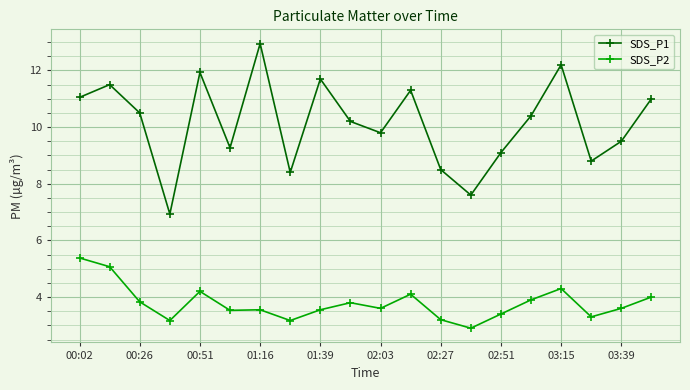

How many distinct data groups are displayed?

2